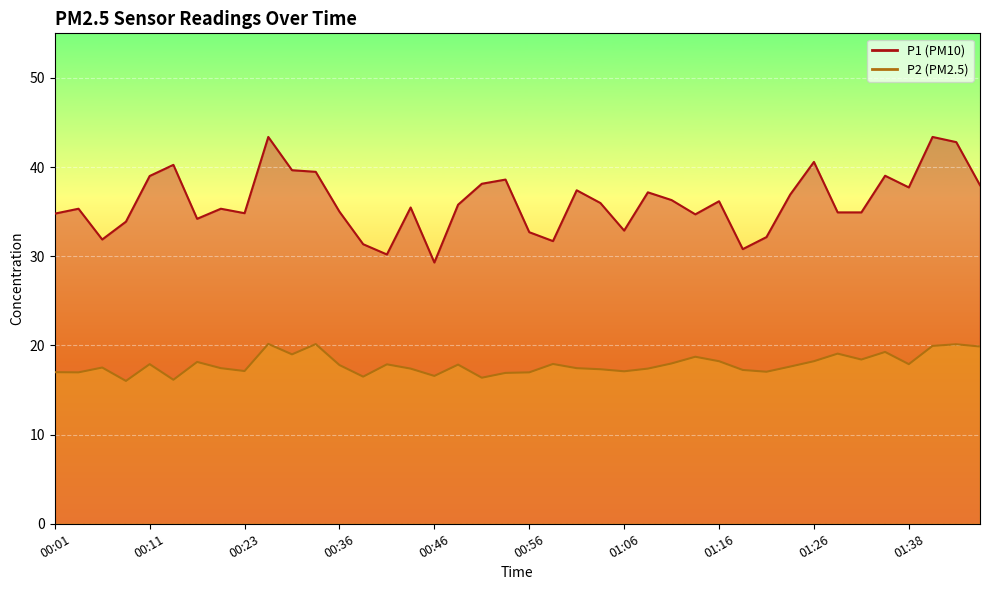

True or false: P1 has more than 2 points higher than both neighbors.

True